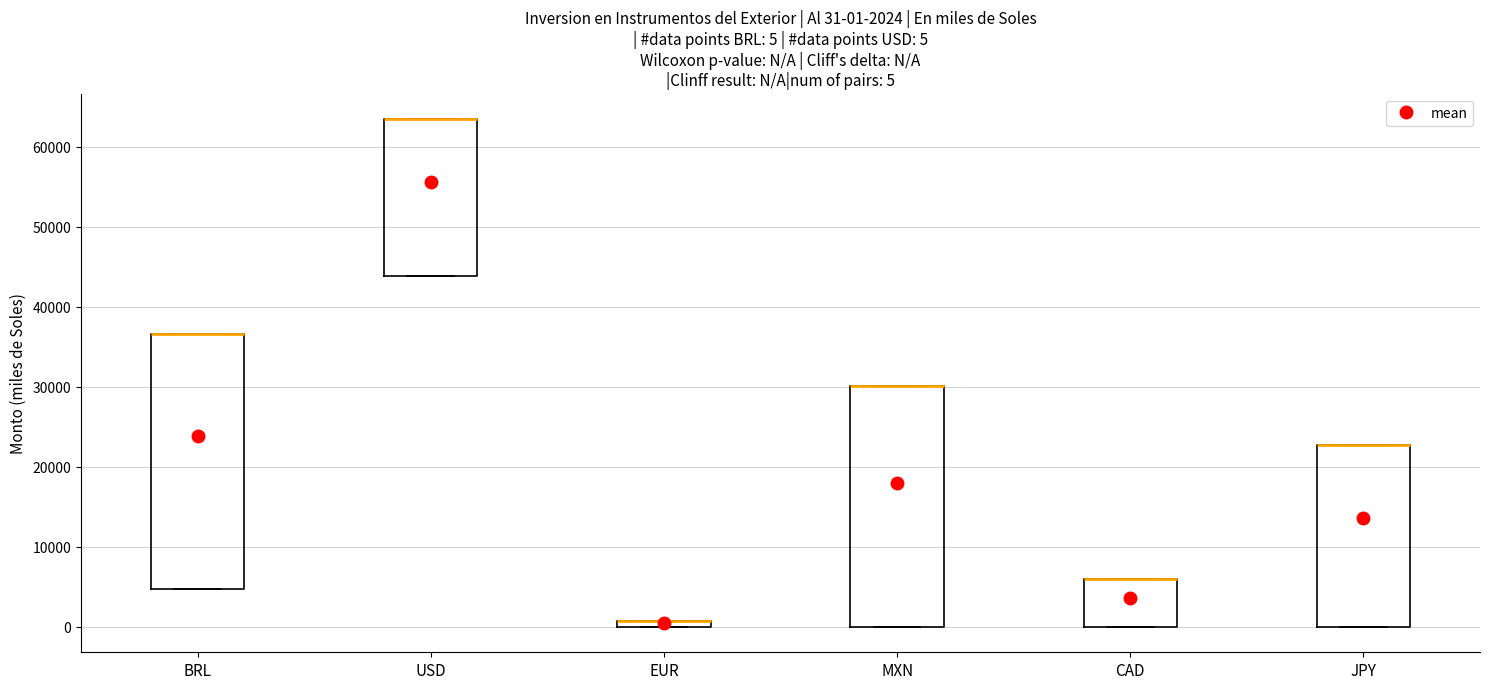

Which box is the tallest, from its lower edge to its upper edge?

BRL